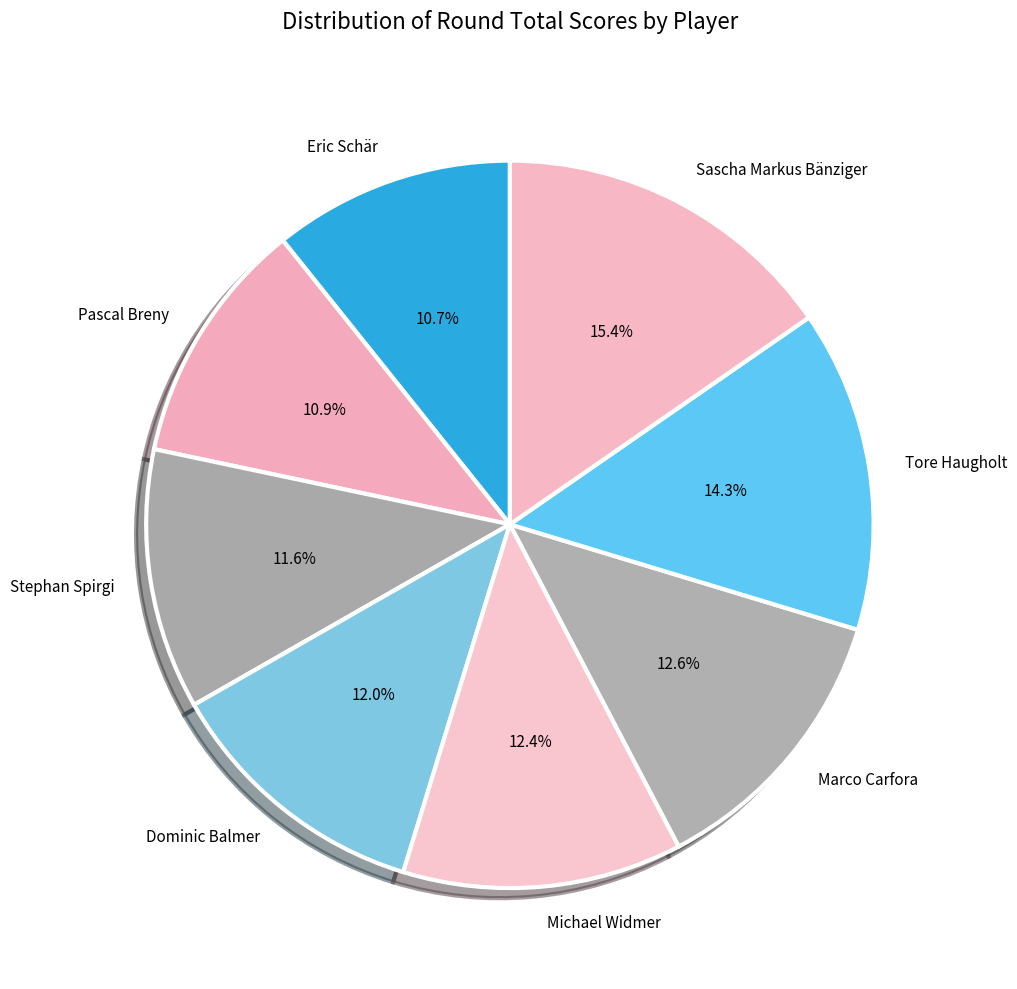

True or false: Stephan Spirgi accounts for 12% of the total.

True